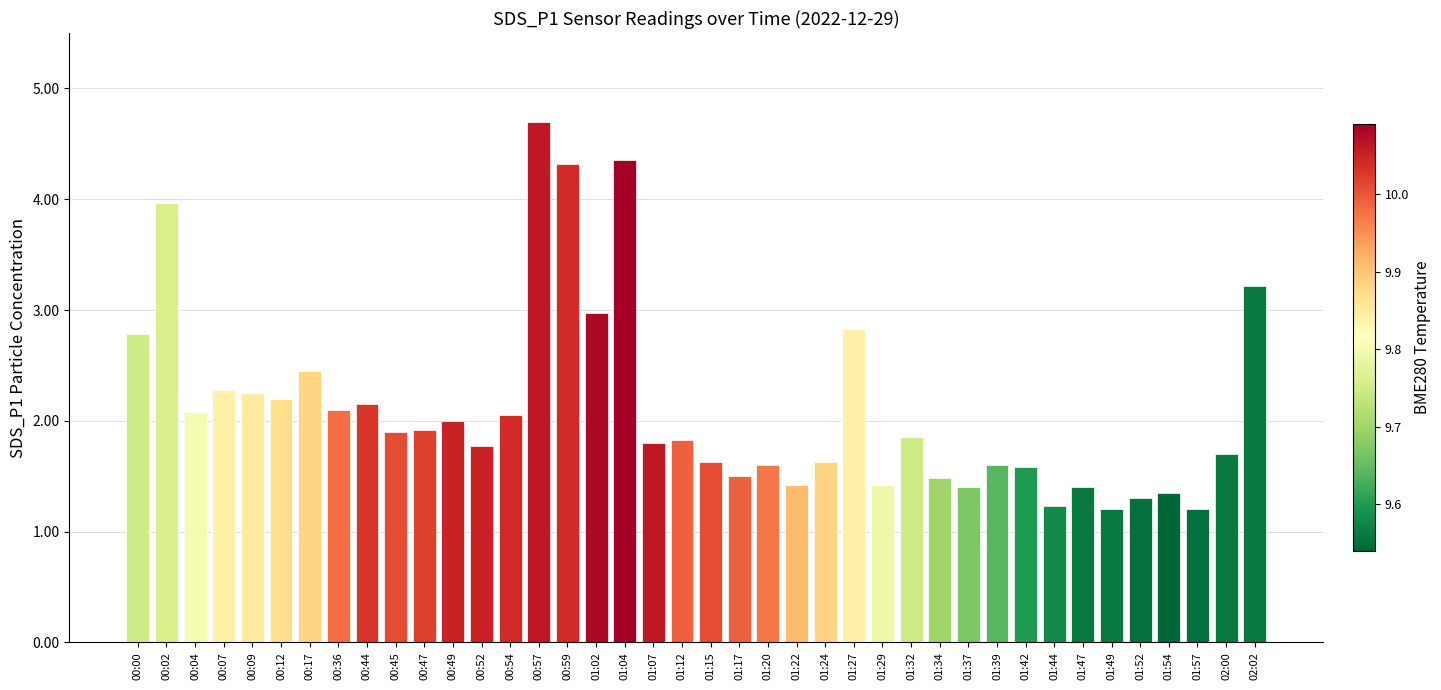

What position from the right is 01:39?

10